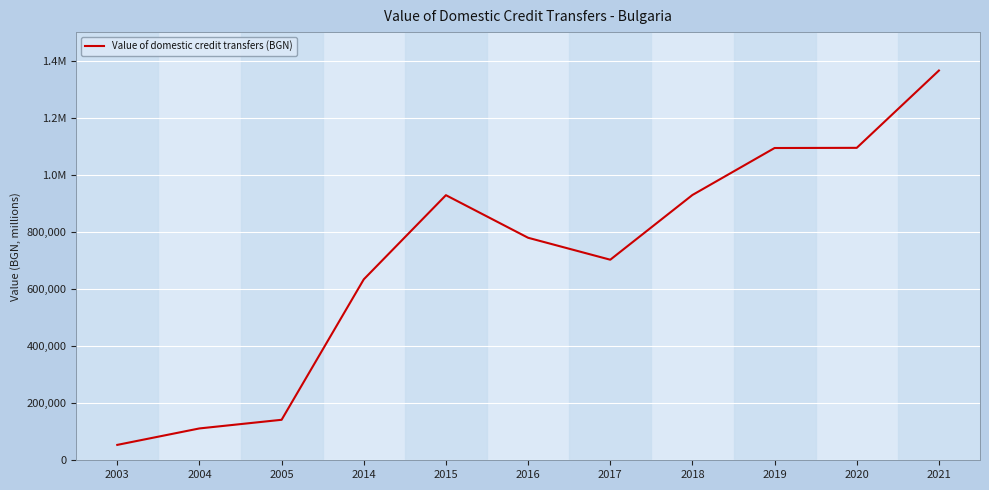

Where does the data first go above 779507?

2015